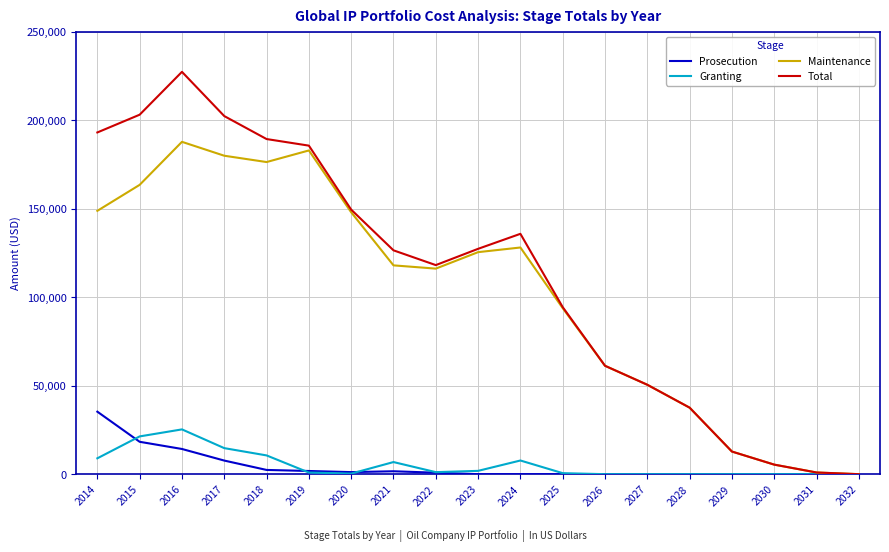

List the series in order of their peak value, lowest first.

Granting, Prosecution, Maintenance, Total